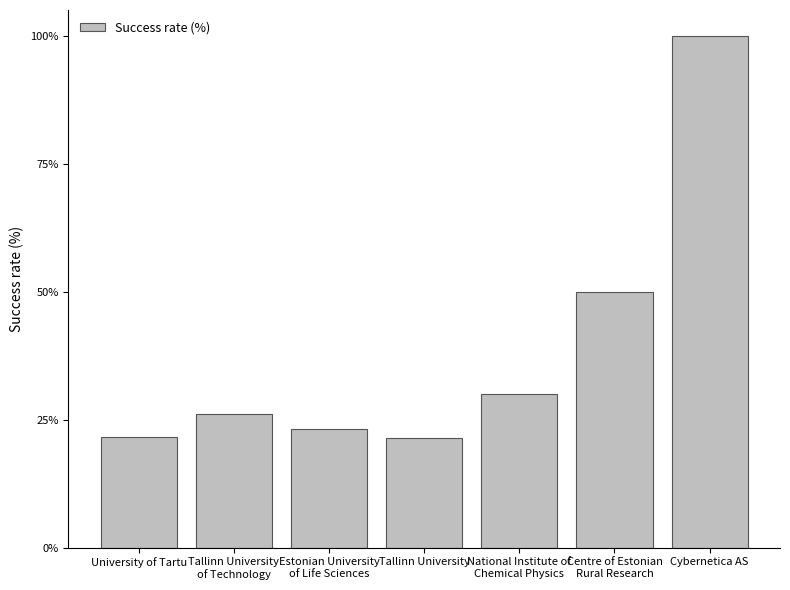

Which has a higher value, Centre of Estonian
Rural Research or Tallinn University
of Technology?

Centre of Estonian
Rural Research